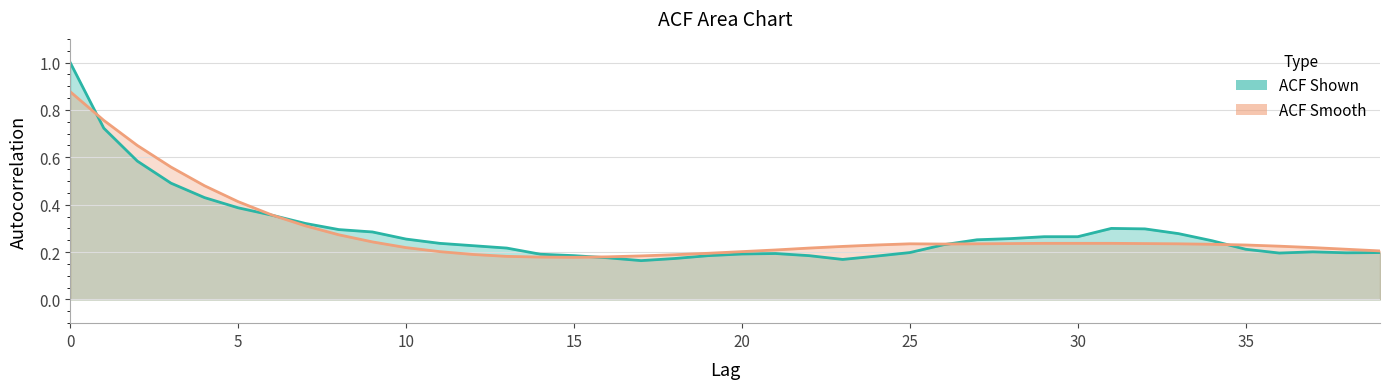

List the series in order of their overall mean, lowest first.

acf_shown_smooth, acf_shown